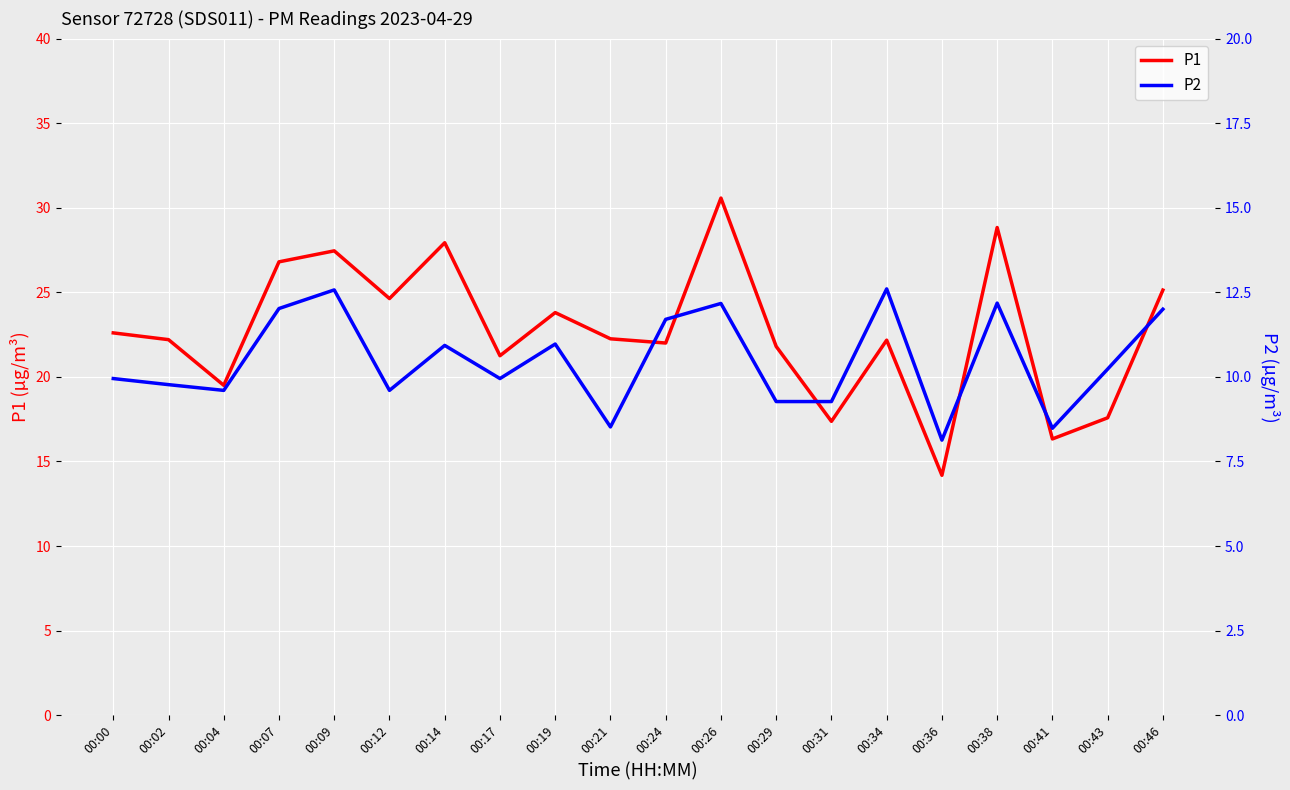

True or false: P2 and P1 intersect in this chart.

False